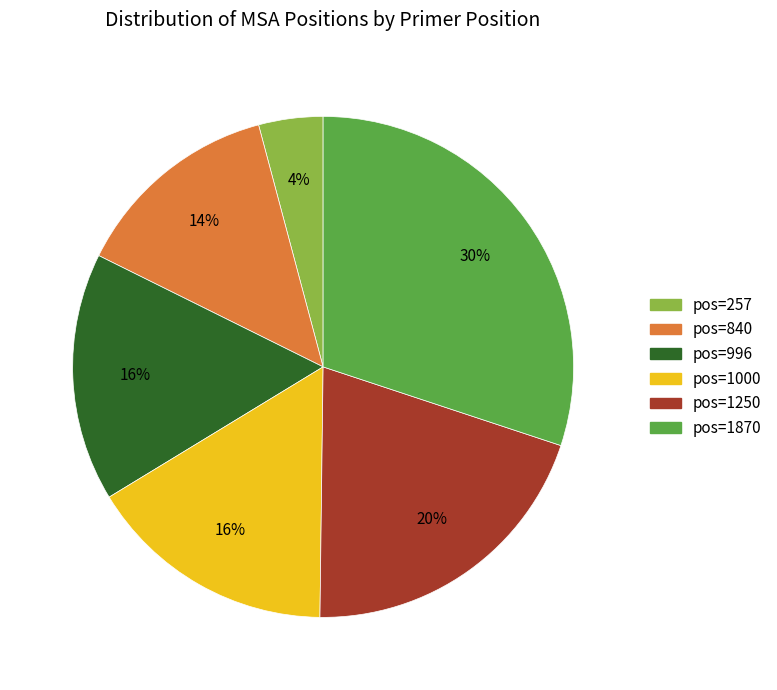

To the nearest percent, what is the difference between the largest and smallest slice percentages?

26%